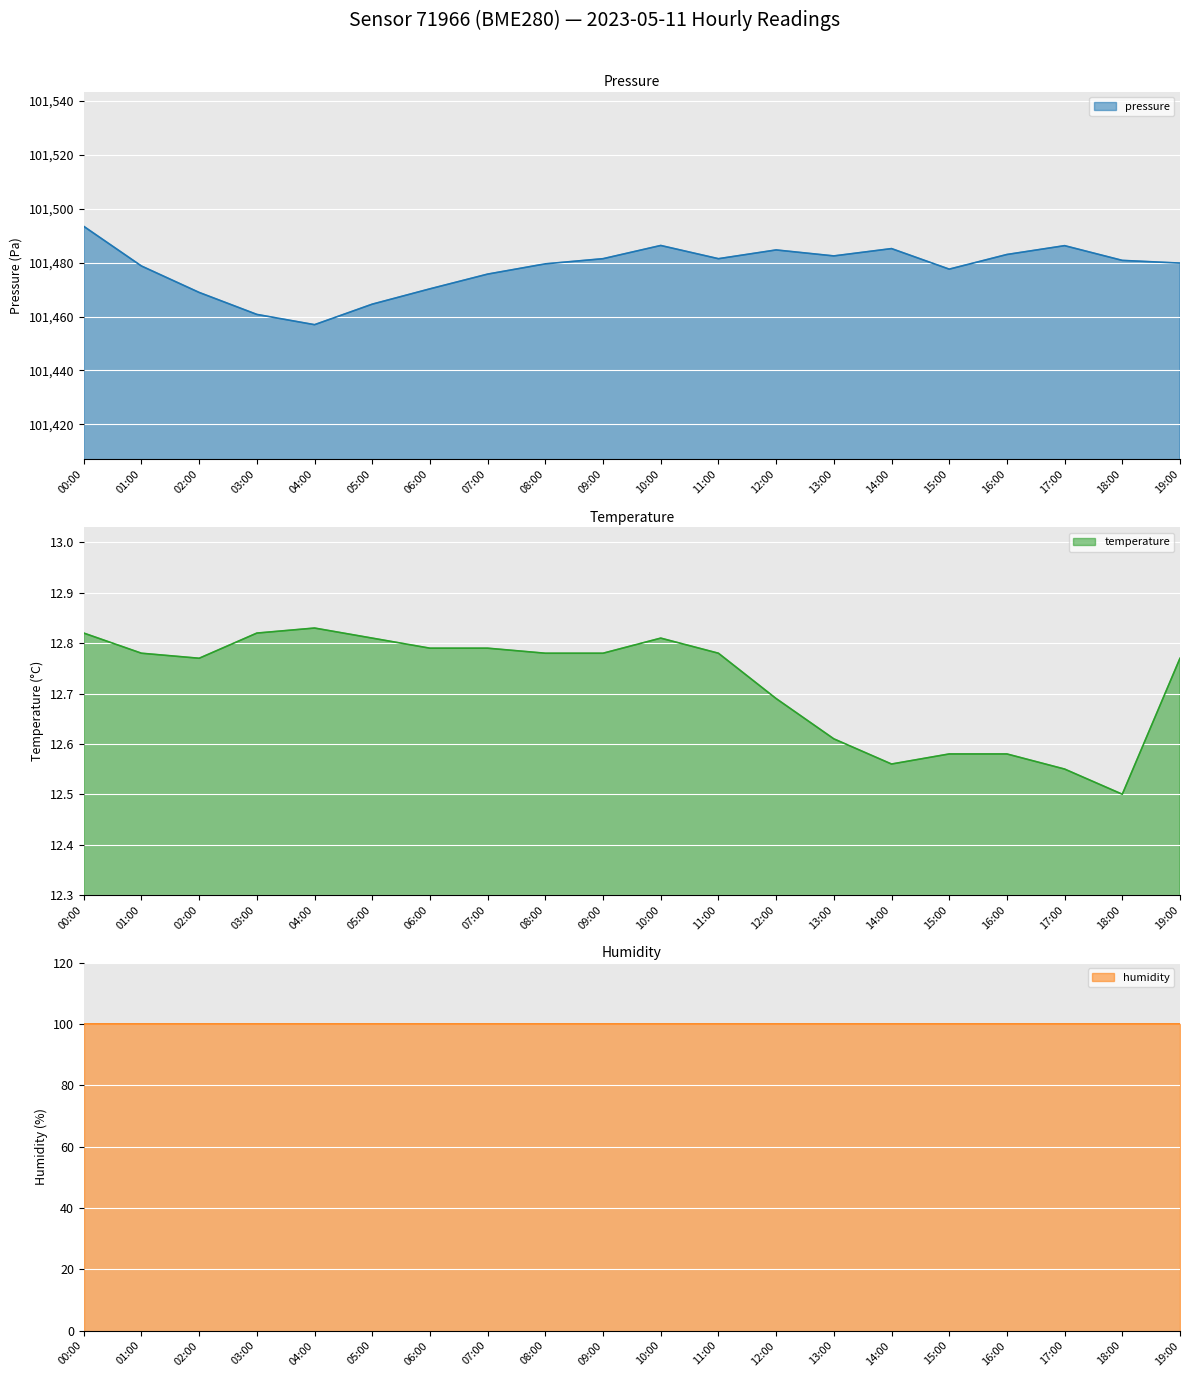

Where is the first local maximum for temperature?

04:00